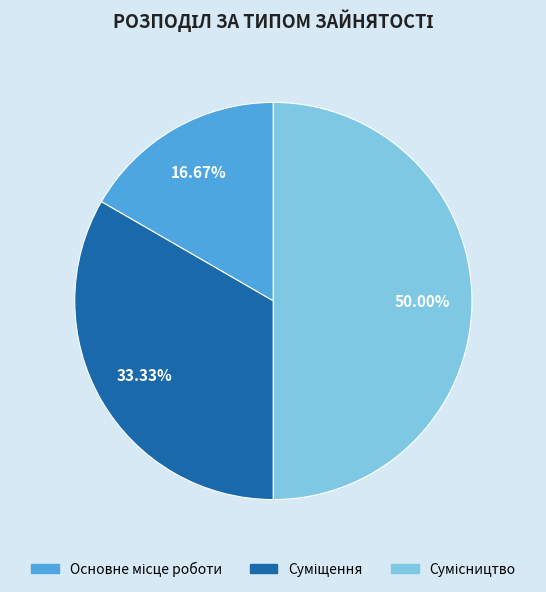

How many segments does this pie chart have?

3